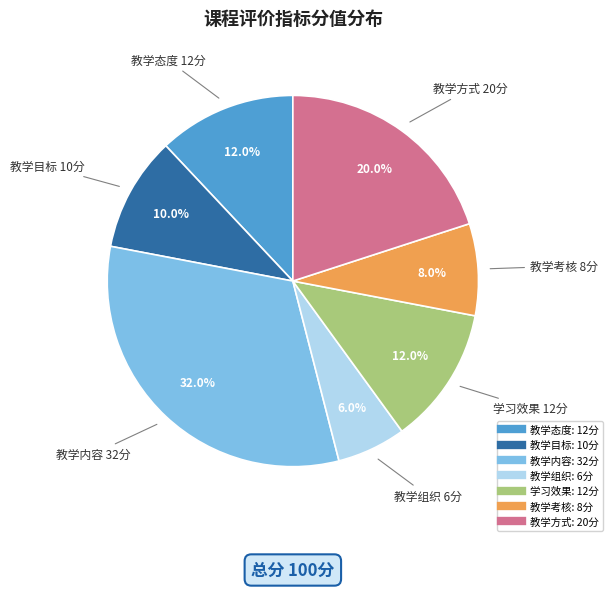

Combined, what portion of the pie is 学习效果 and 教学组织?

18.0%